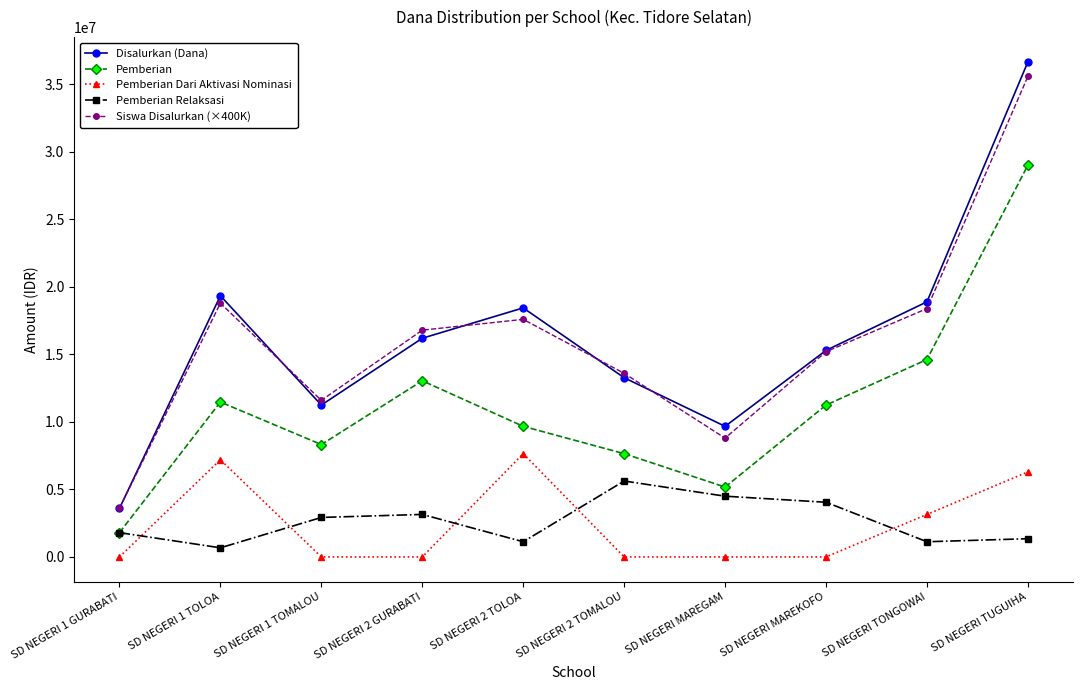

True or false: Pemberian Relaksasi and Disalurkan (Dana) intersect in this chart.

False